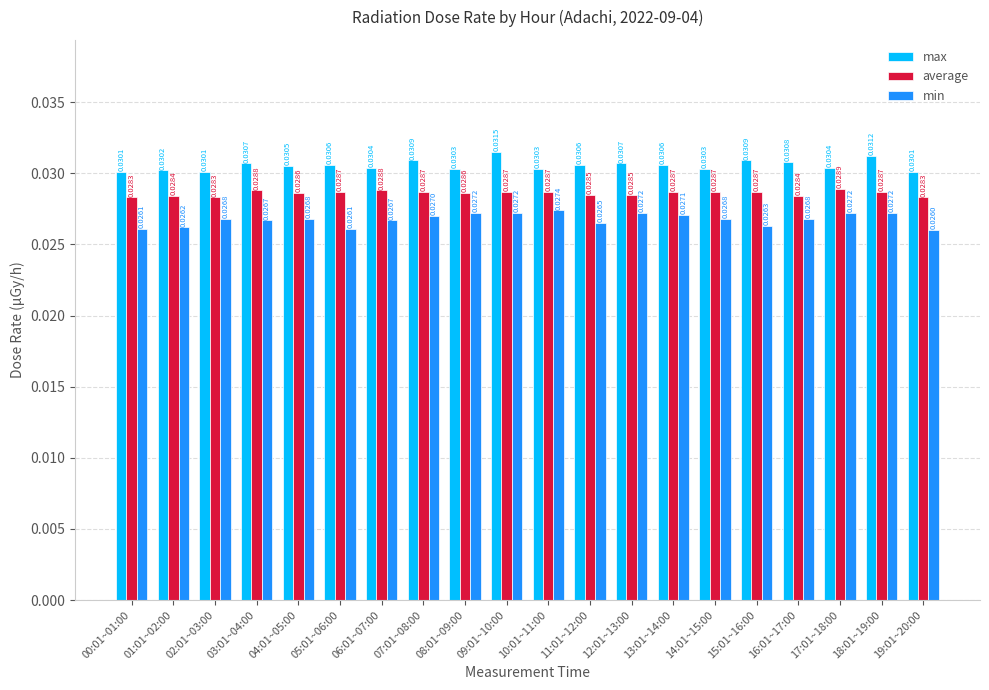

What is the label of the 15th bar from the left?

14:01~15:00